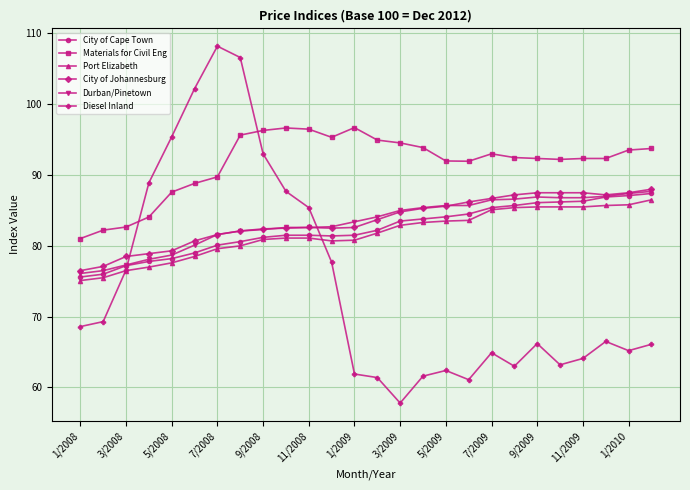

At how many categories does at least one series exceed 88?

23